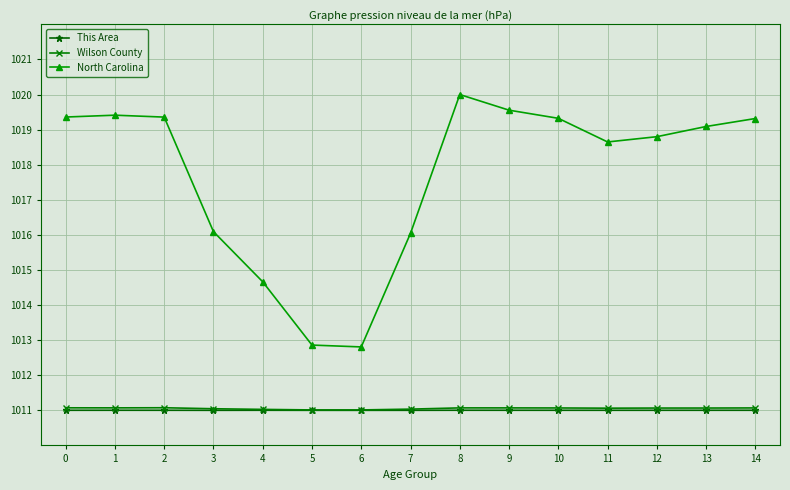

What value does the Wilson County series have at 5?

1011.0